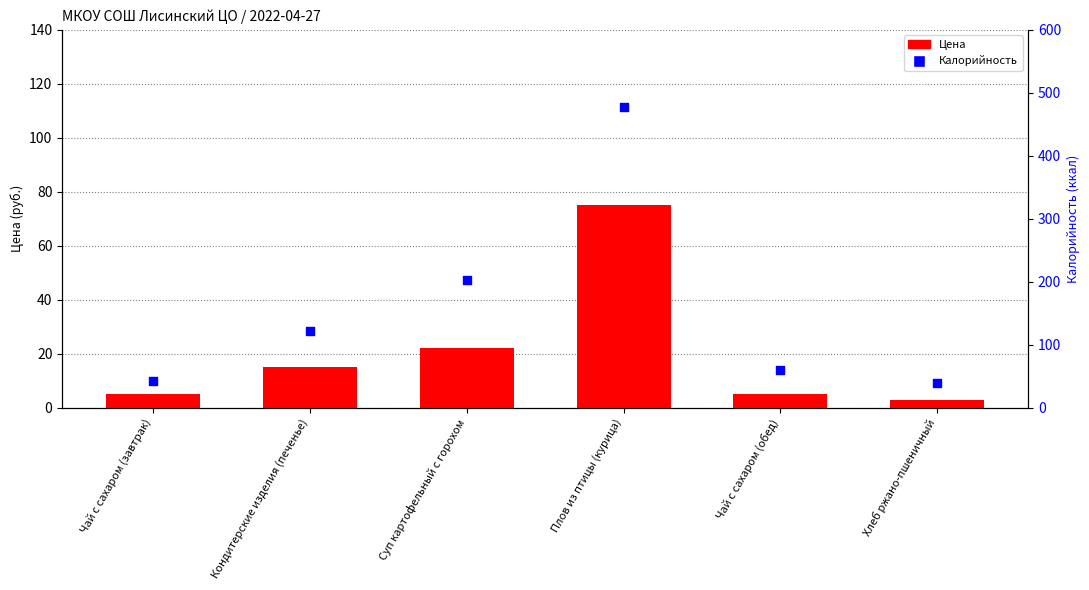

Which series has the largest total across all categories?

Калорийность